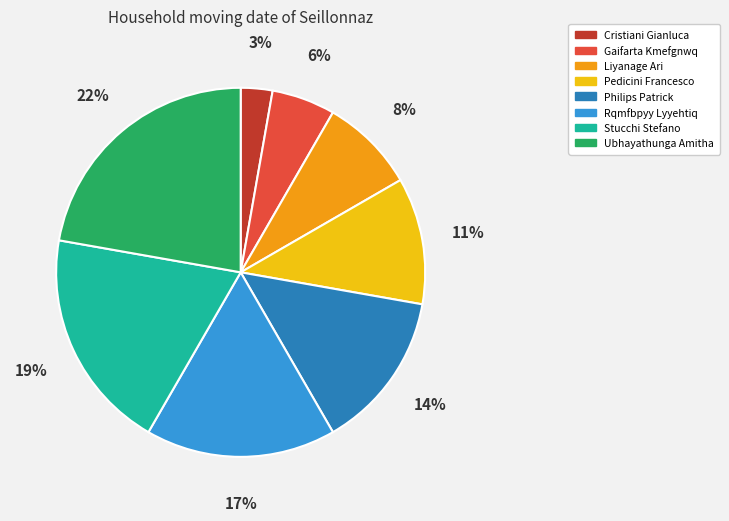

What percentage is the Philips Patrick slice, to the nearest percent?

14%